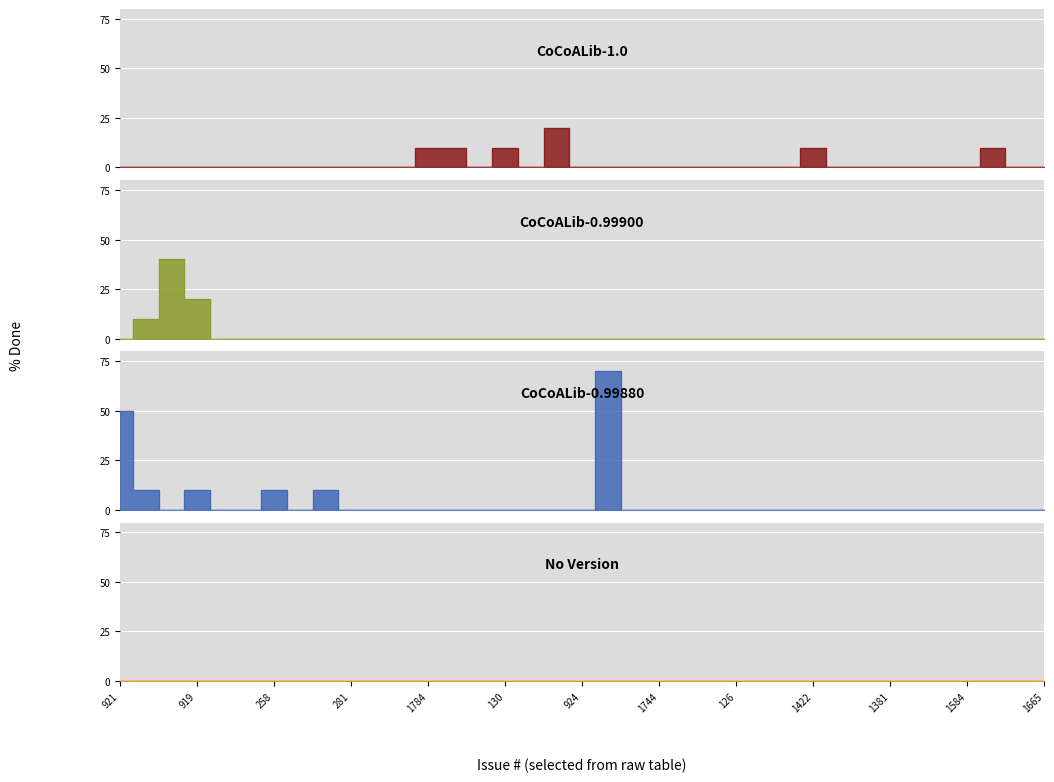

Which series has the largest total across all categories?

CoCoALib-0.99880